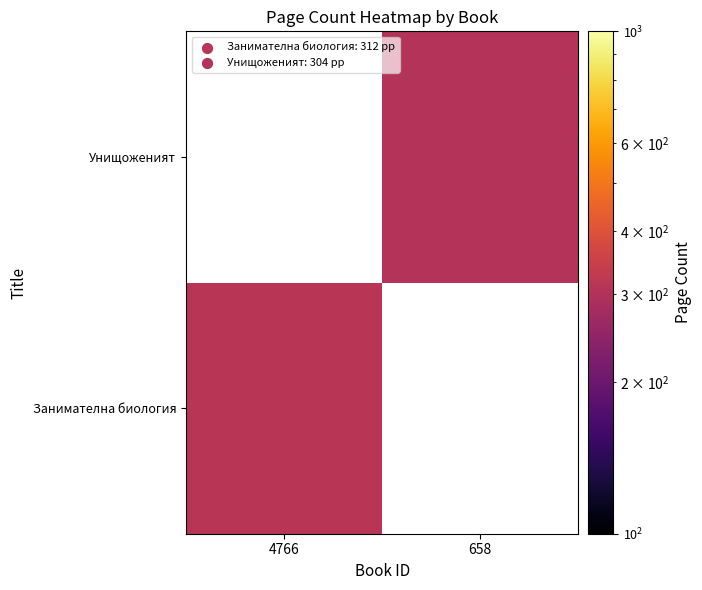

How many categories are shown in the chart?

2